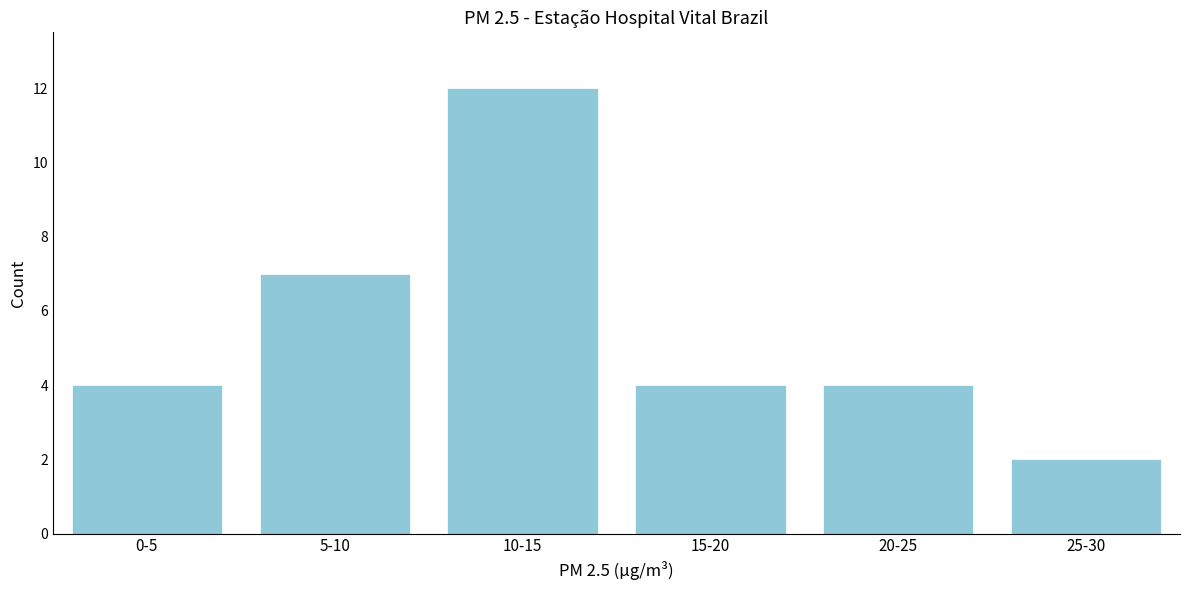

Reading left to right, extract all data points from this chart.

0-5=4	5-10=7	10-15=12	15-20=4	20-25=4	25-30=2